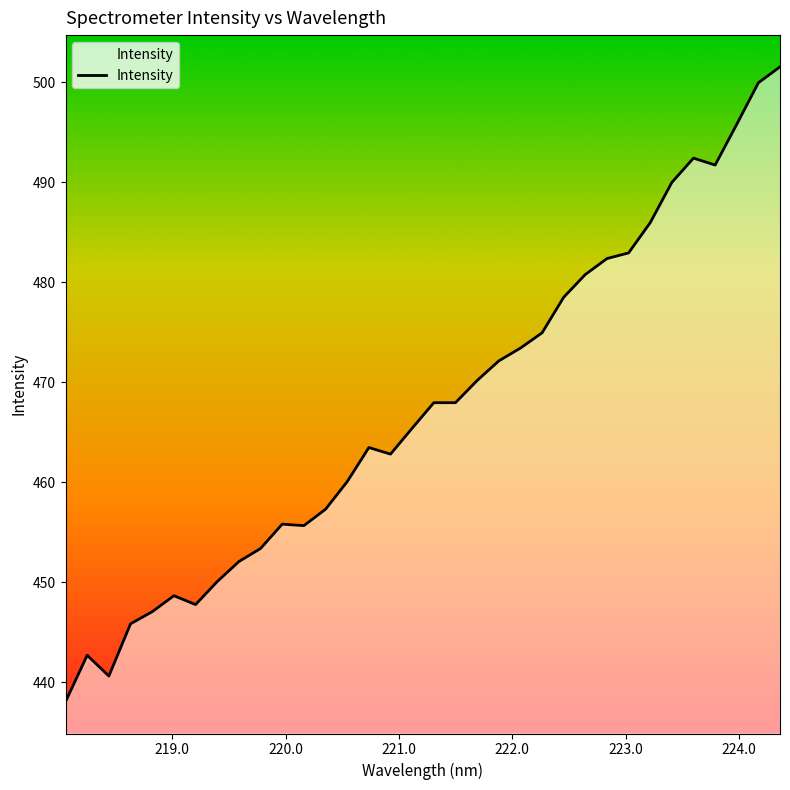

What is the greatest value displayed?

501.5